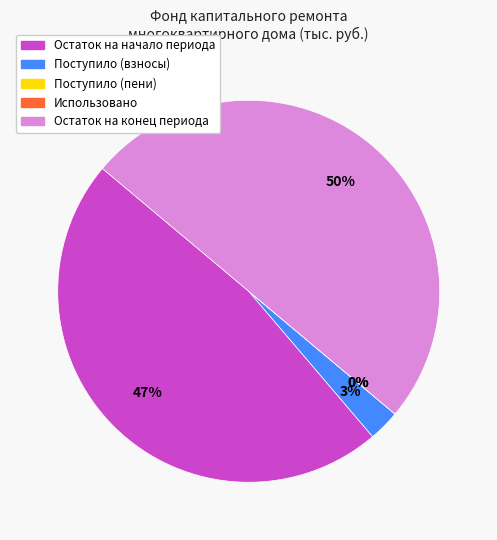

What is the total percentage of Поступило всего and Использовано?

2.7%